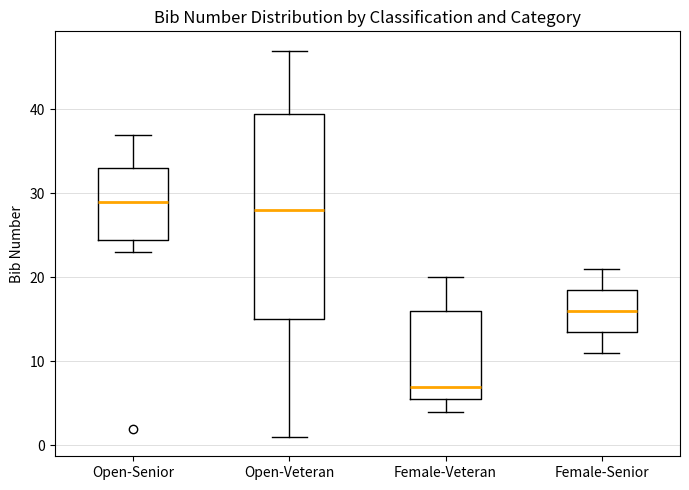

Reading left to right, transcribe this box plot: for each box, give where its median line is, the range the box spans, and where its two whiskers end, as read against the y-axis. The values are not printed on the chart, so give them approximately, as read against the axis.

Open-Senior: median 29, box 25 to 33, whiskers 23 to 37
Open-Veteran: median 28, box 15 to 40, whiskers 1 to 47
Female-Veteran: median 7, box 6 to 16, whiskers 4 to 20
Female-Senior: median 16, box 14 to 19, whiskers 11 to 21